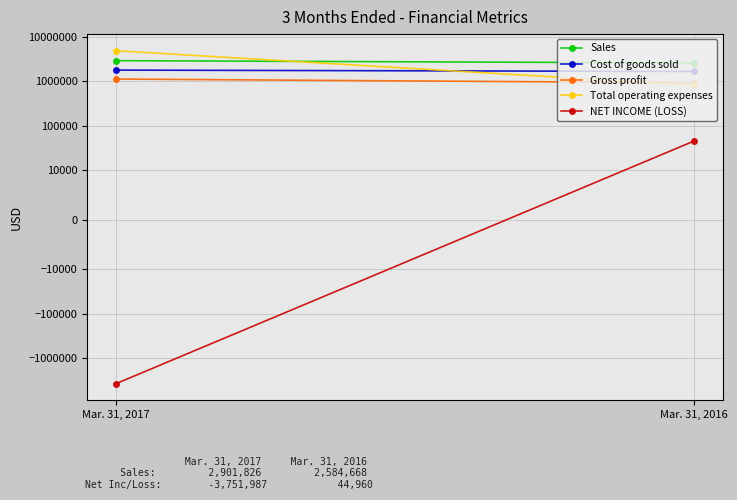

The Total operating expenses series shows 1131505 at Mar. 31, 2016. True or false?

False